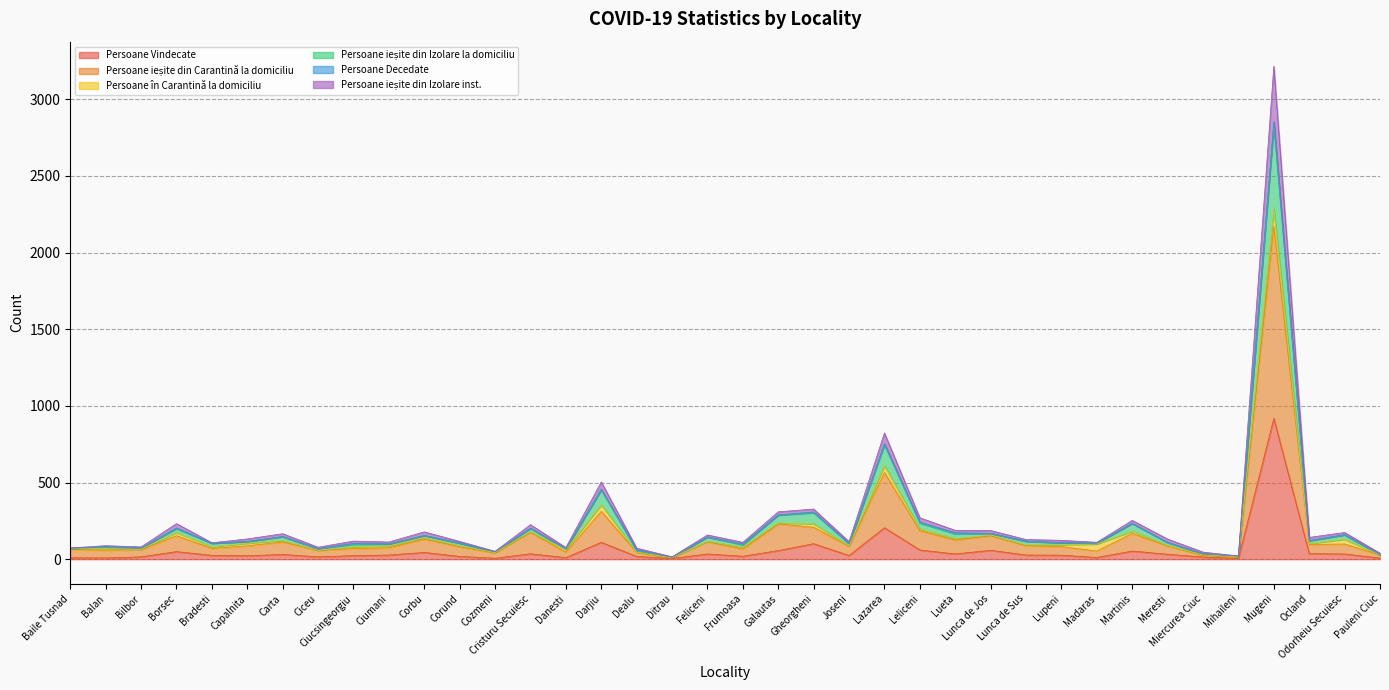

Is it true that Persoane Vindecate equals 1306 at Mugeni?

False